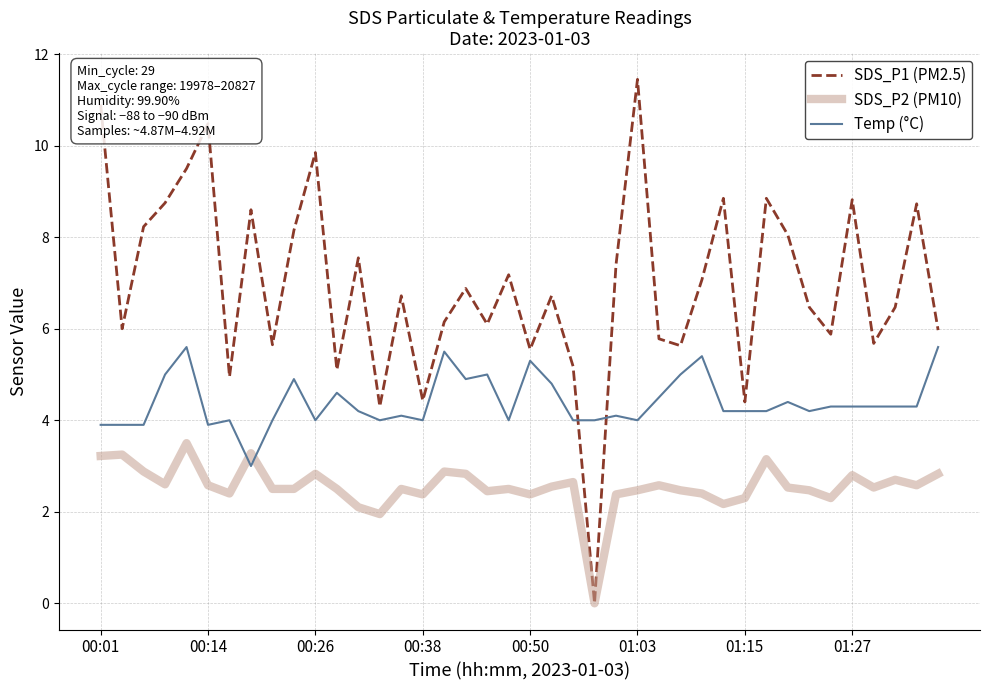

What is the highest value of the Temp (°C) series?

5.6